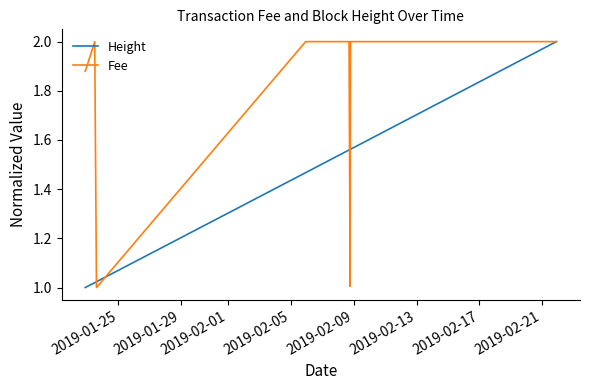

Rank the series by their maximum value, from highest to lowest.

Height, Fee